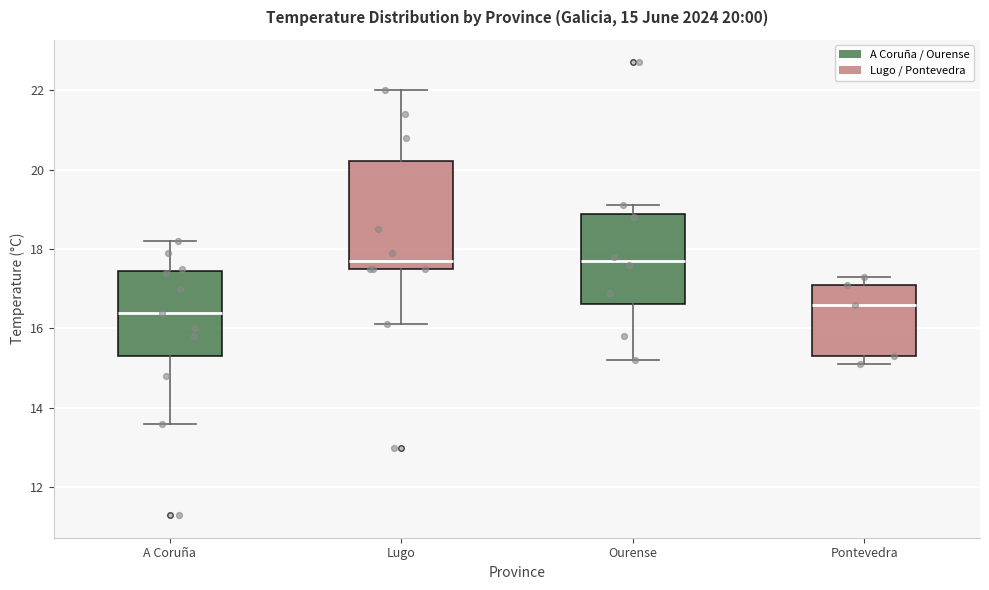

Which box is the tallest, from its lower edge to its upper edge?

Lugo